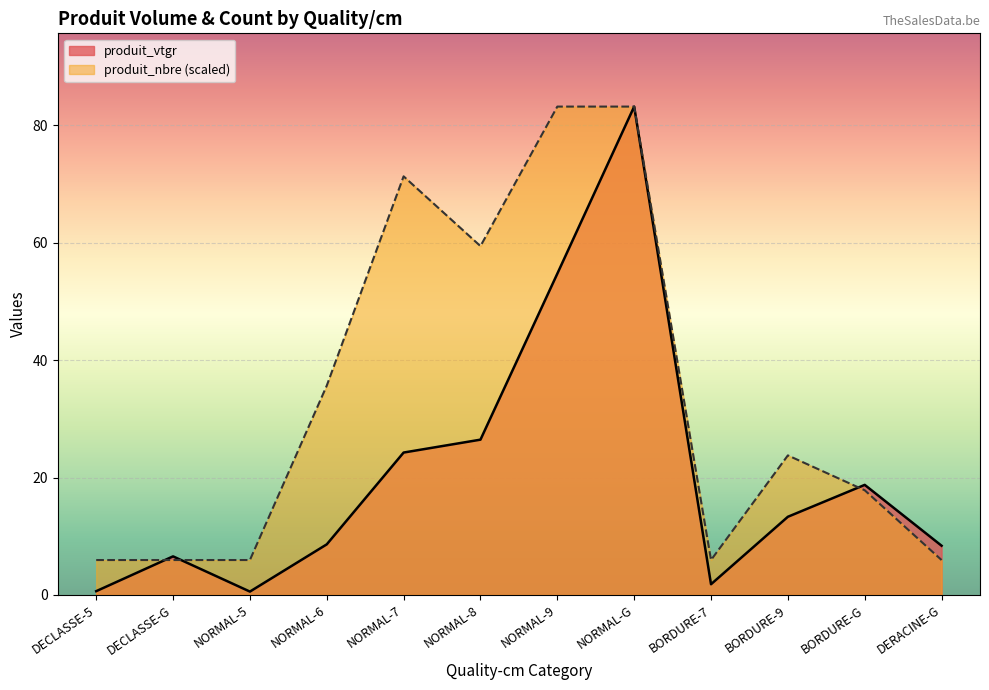

Does the chart display data point markers on the line(s)?

No